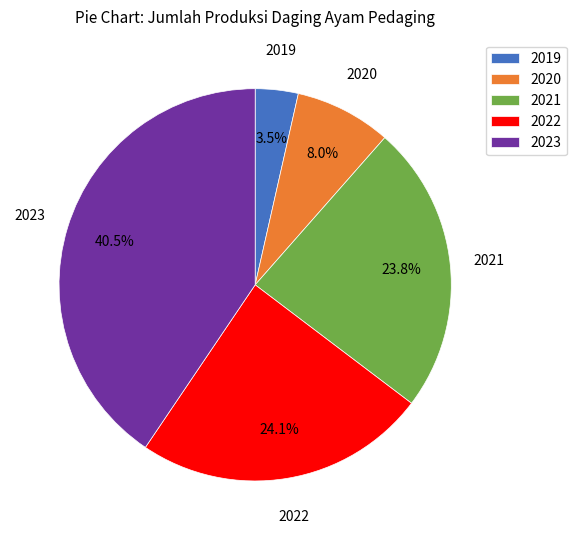

Does any single category account for the majority?

No